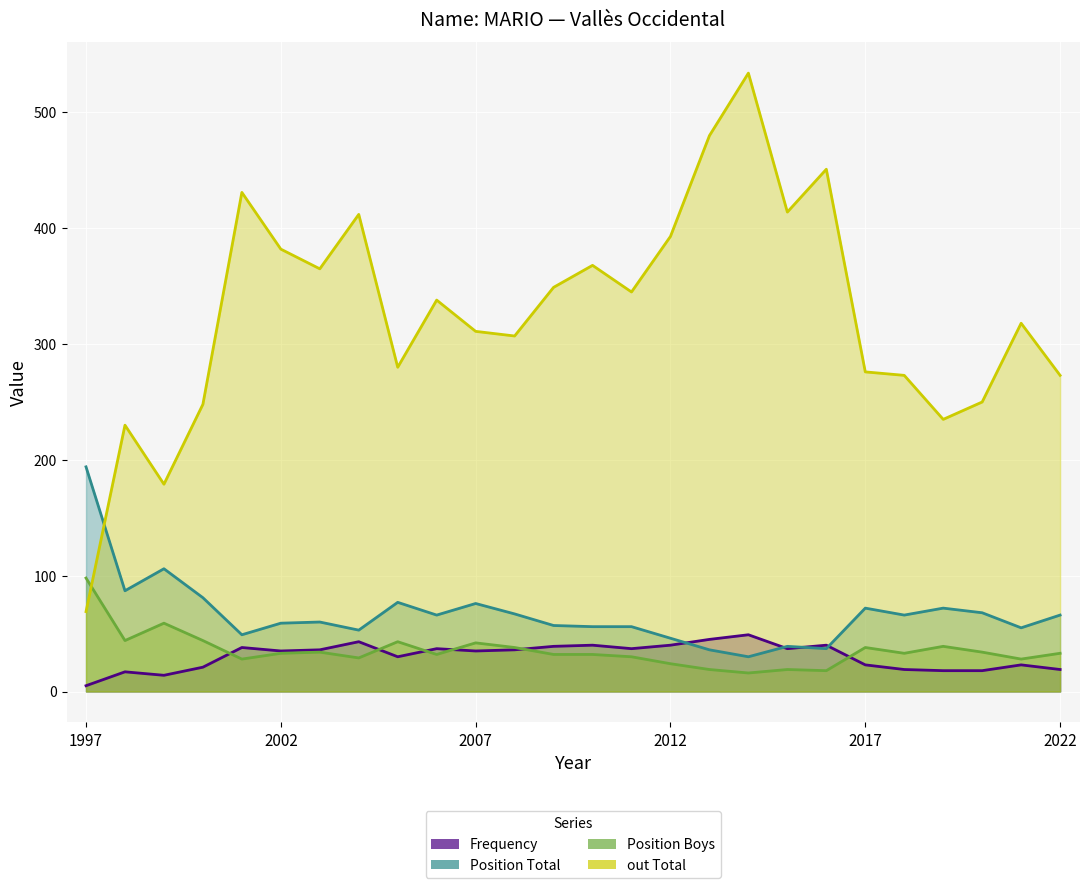

Which series has the largest range (max minus min)?

out Total